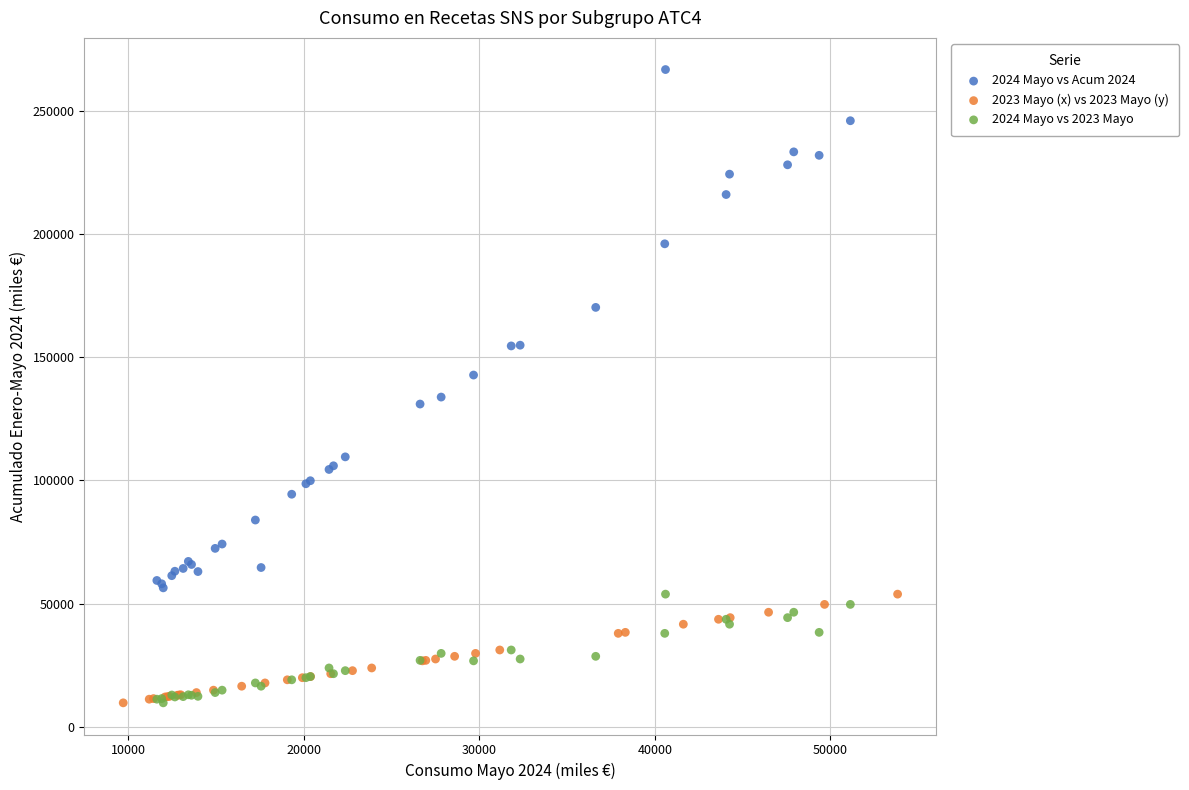

Which series contains the highest Y value?

2024 Mayo vs Acum 2024